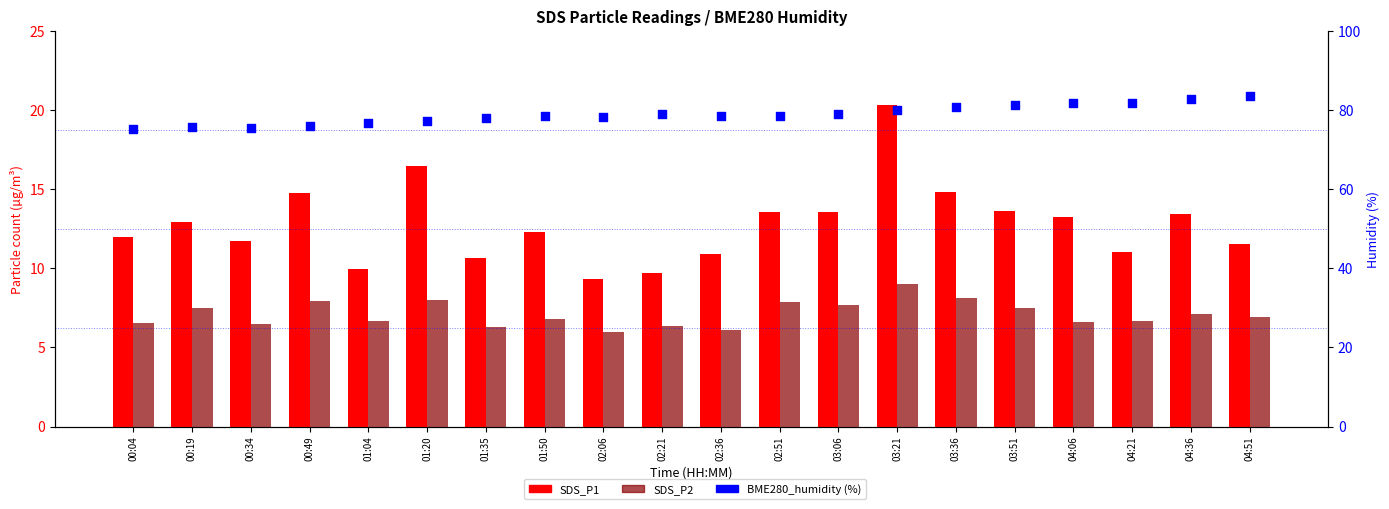

At how many categories does at least one series exceed 35?

20